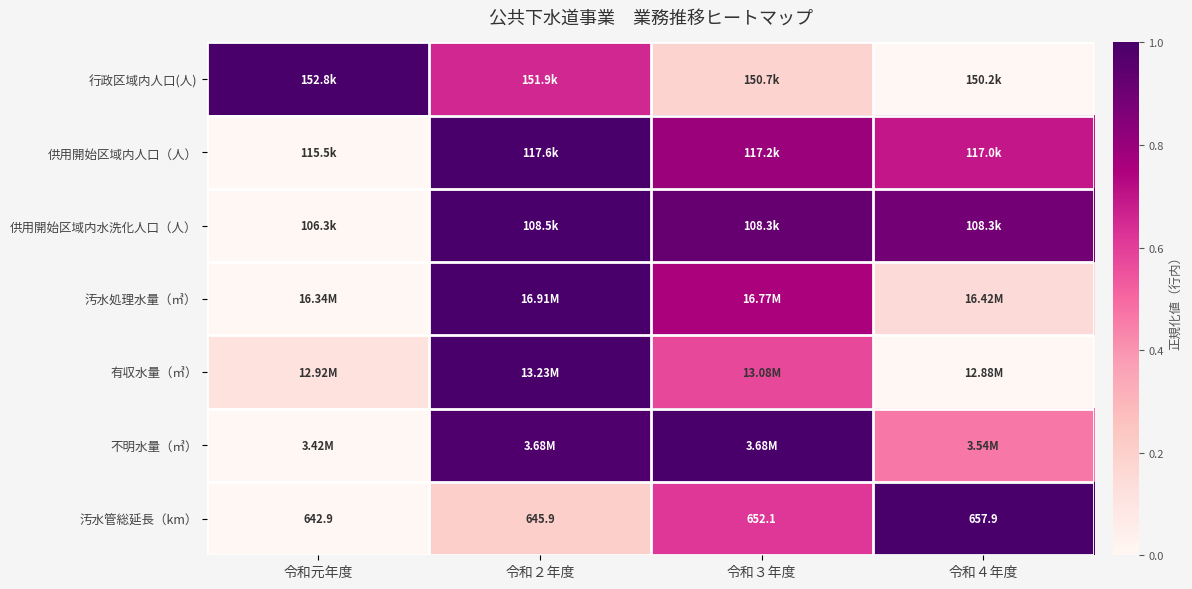

What is the difference between the maximum and minimum values in the 汚水管総延長（km） series?

1.0